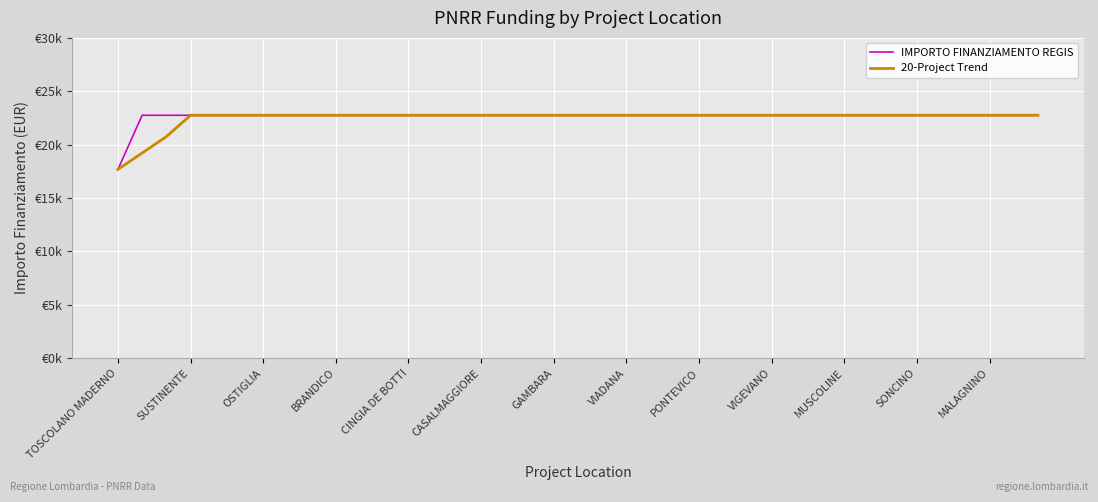

True or false: IMPORTO FINANZIAMENTO REGIS and 20-Project Trend intersect in this chart.

False